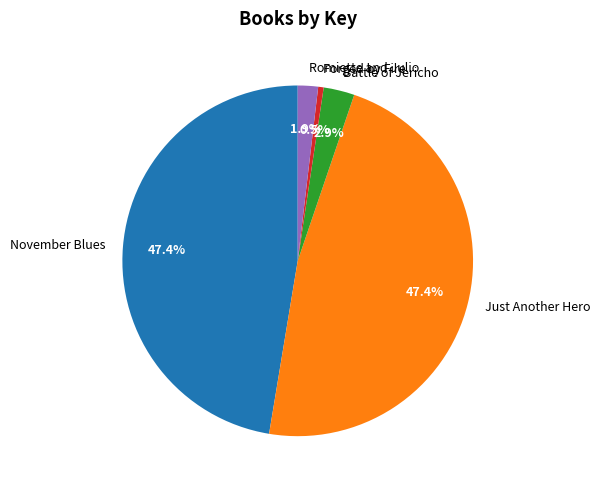

Between Forged by Fire and November Blues, which is larger?

November Blues